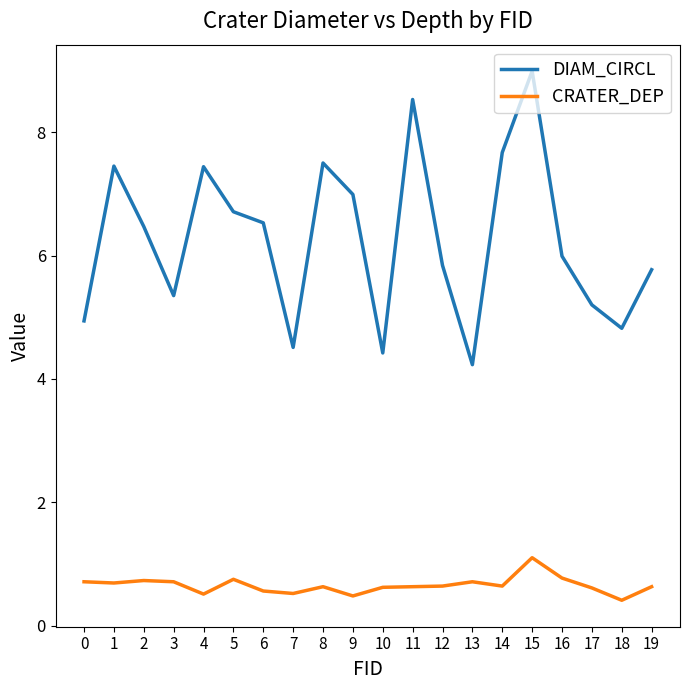

Where is the first local minimum for DIAM_CIRCL?

3